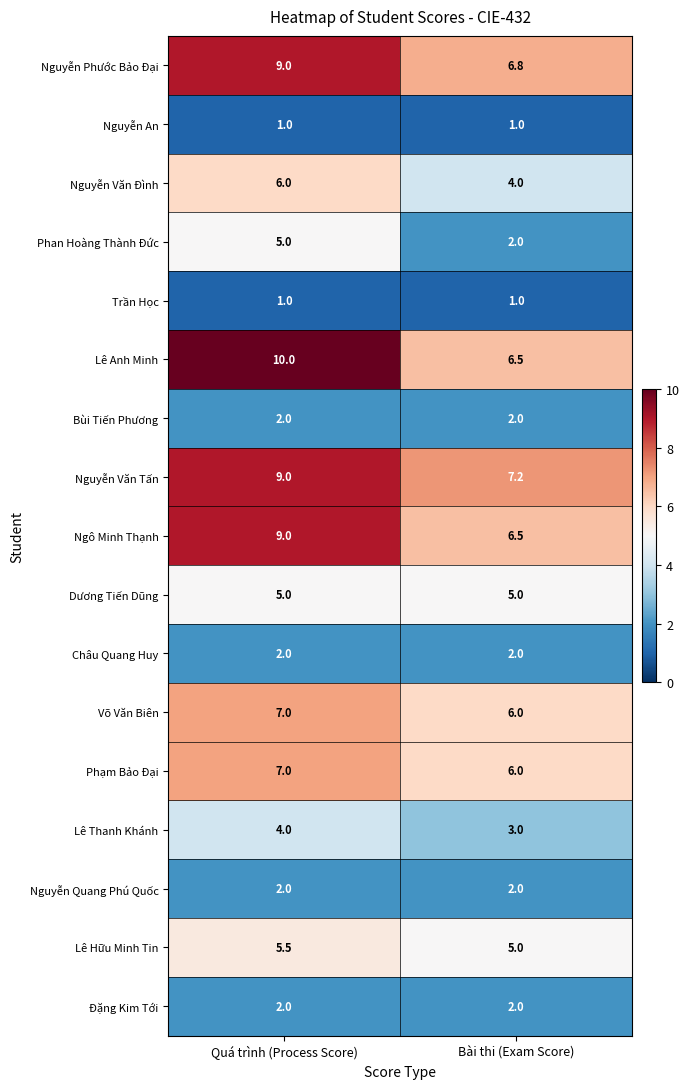

Rank the categories by Nguyễn Văn Tấn value from lowest to highest.

Bài thi (Exam Score), Quá trình (Process Score)